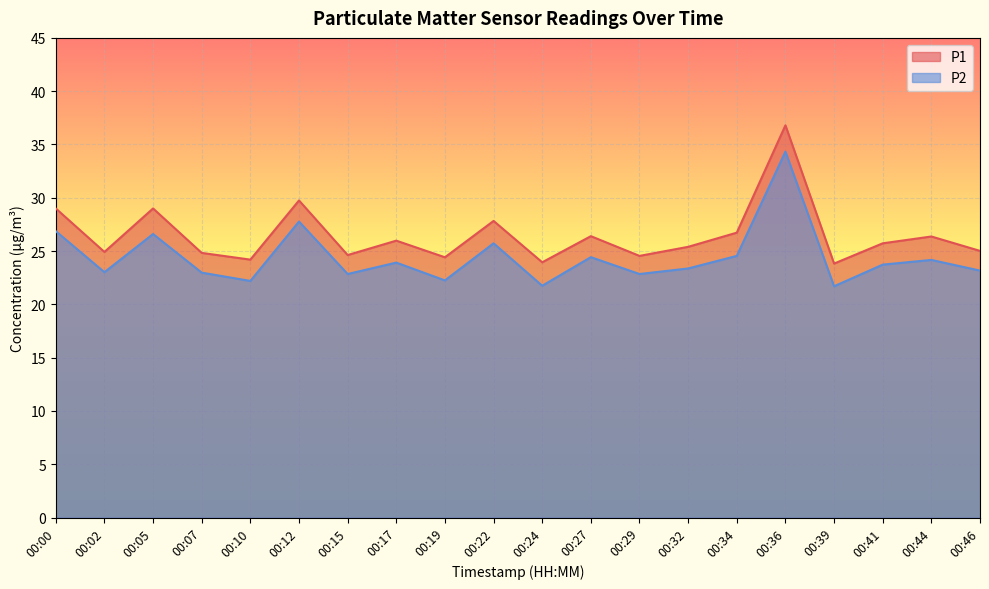

What is the difference between the P2 values at 00:24 and 00:39?

0.1